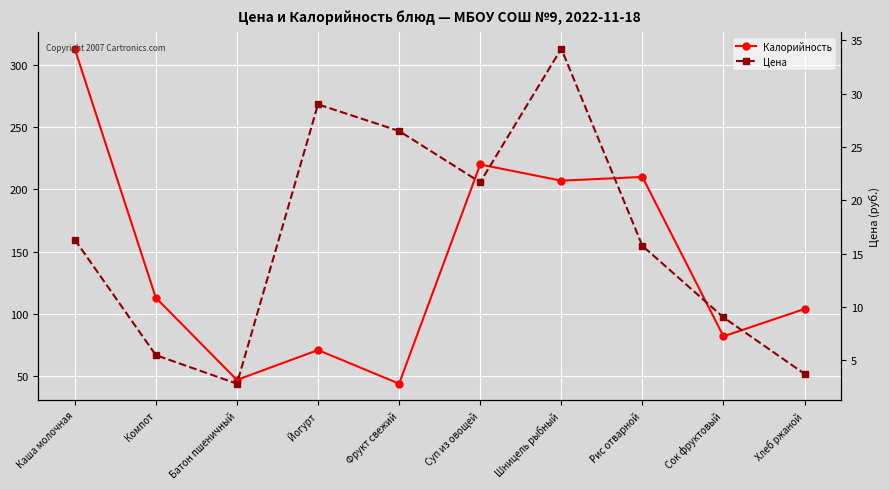

Which category has the lowest value in the Калорийность series?

Фрукт свежий